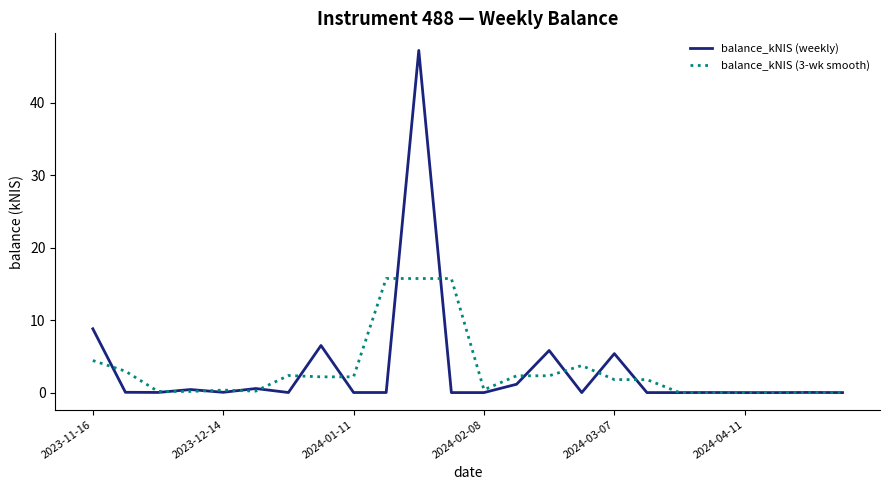

Which series has the largest range (max minus min)?

balance_kNIS (weekly)